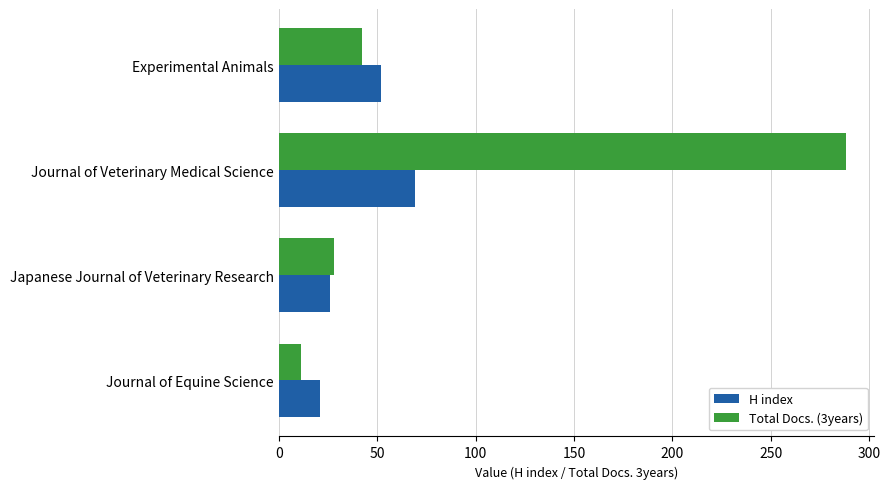

Where is Total Docs. (3years) nearest to the value 149?

Experimental Animals